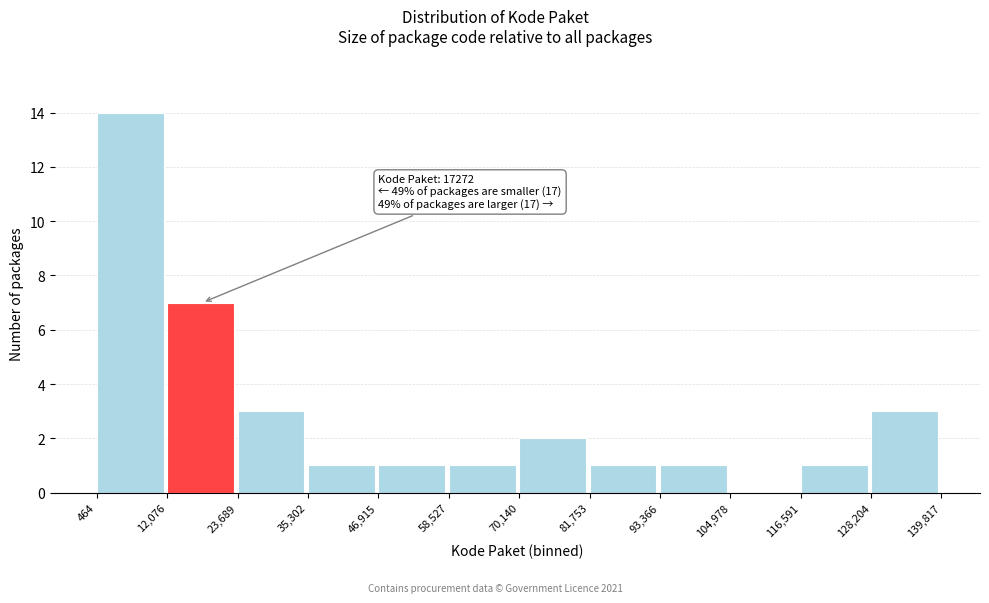

Over which range of the x-axis is the bar tallest?

464 to 12,076